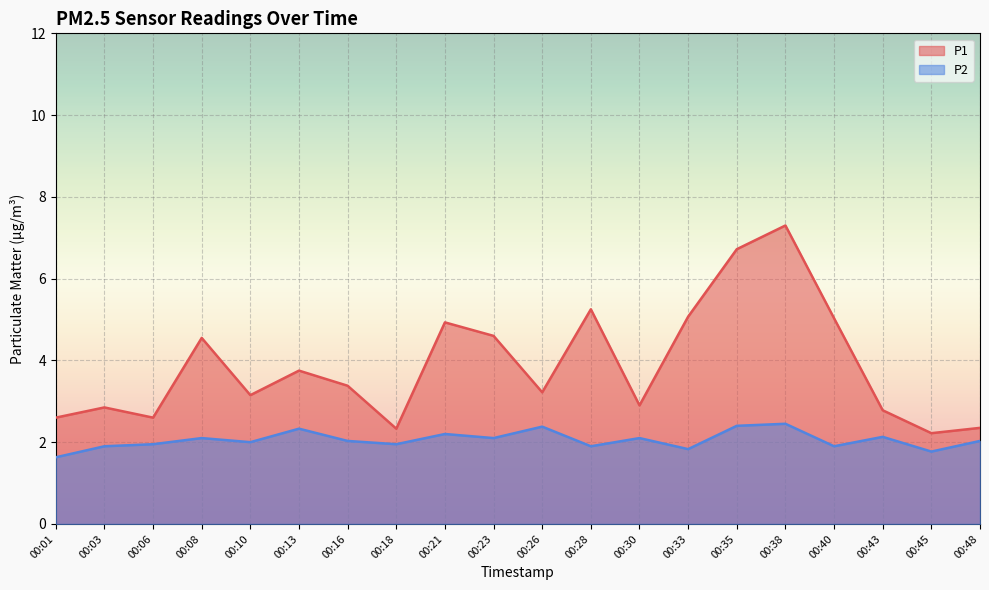

Reading left to right, list all the values displayed in this chart.

P1: 2.6	2.9	2.6	4.5	3.1	3.8	3.4	2.3	4.9	4.6	3.2	5.2	2.9	5.1	6.7	7.3	5.0	2.8	2.2	2.4
P2: 1.6	1.9	1.9	2.1	2.0	2.3	2.0	1.9	2.2	2.1	2.4	1.9	2.1	1.8	2.4	2.5	1.9	2.1	1.8	2.0